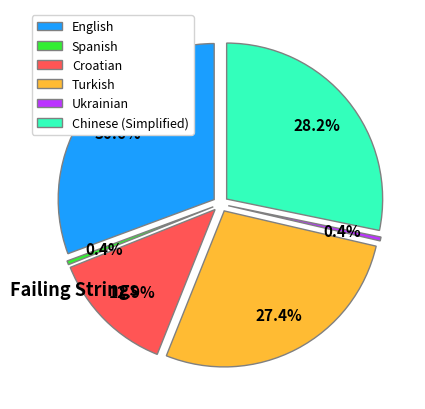

Which category has the biggest portion of the pie?

English